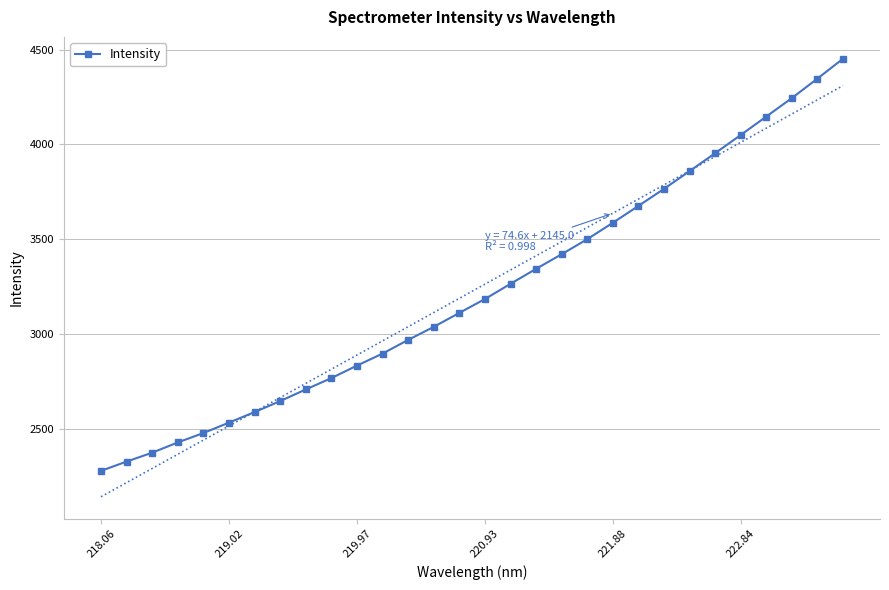

What is the highest value of the Intensity series?

4451.1